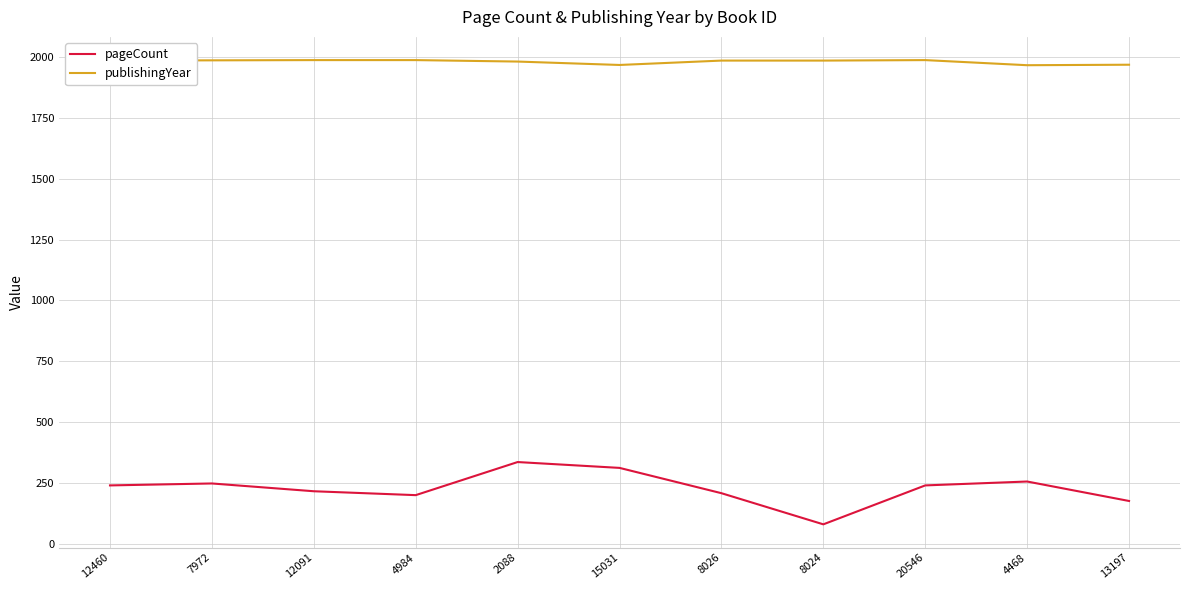

At which category is the sum across all series the highest?

2088